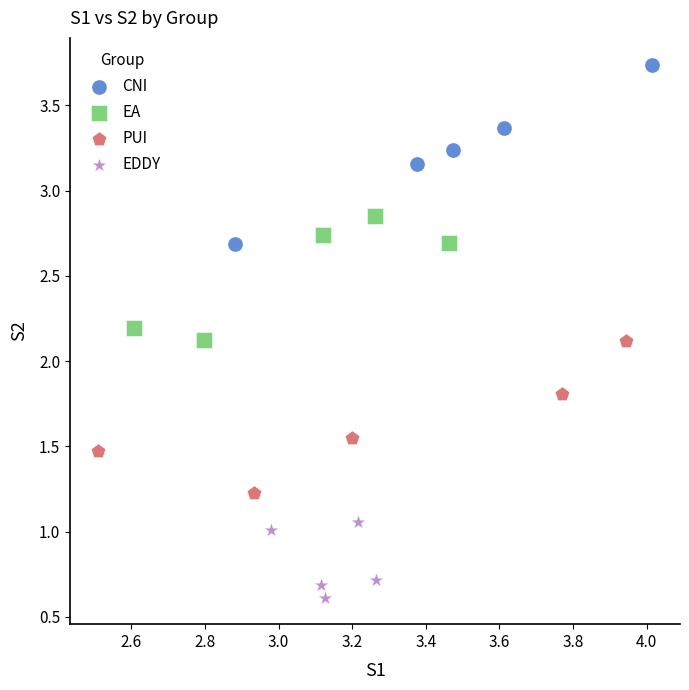

Which series has the widest spread of Y values?

CNI